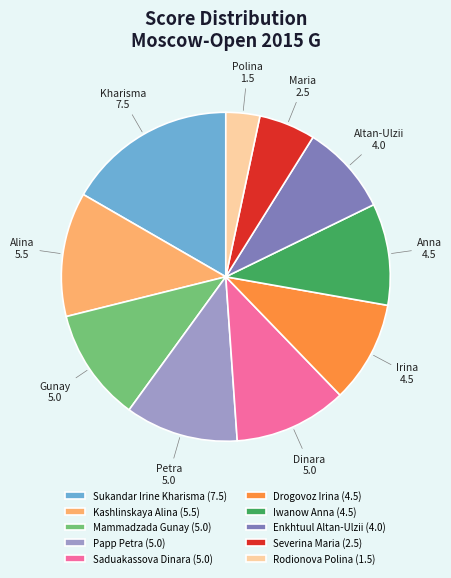

True or false: Saduakassova Dinara accounts for 11% of the total.

True